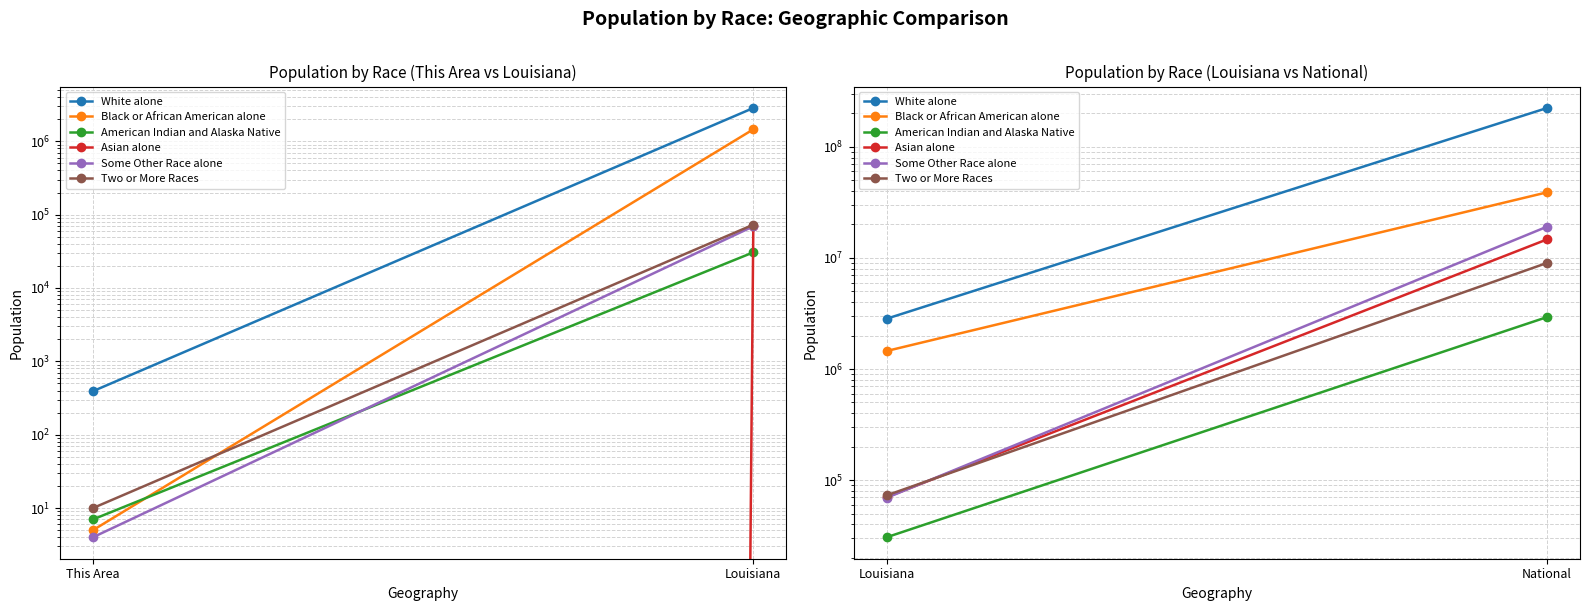

The value of Some Other Race alone at Louisiana is 22851. True or false?

False